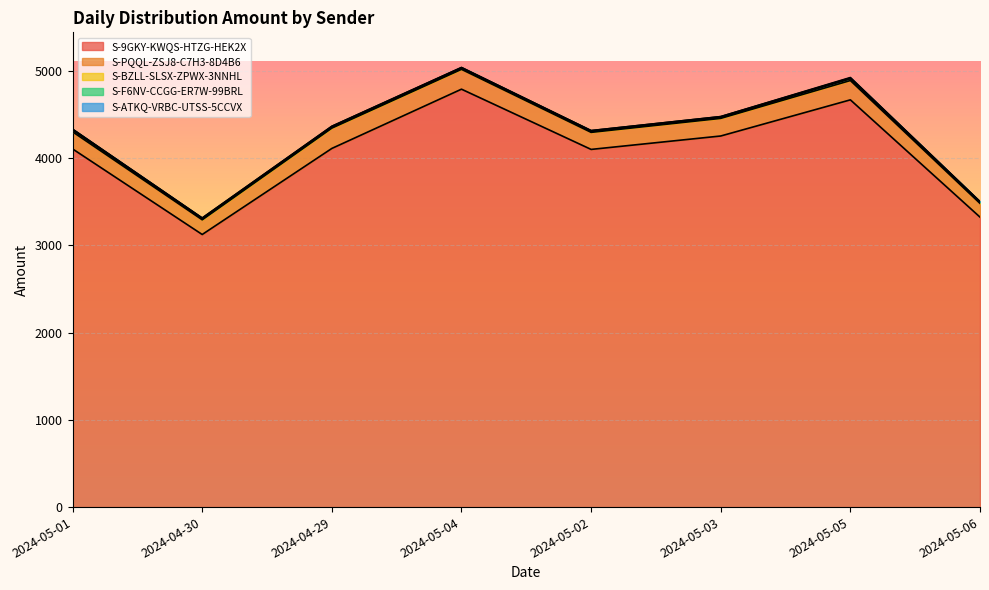

True or false: S-ATKQ-VRBC-UTSS-5CCVX has more than 1 interior local peaks.

True